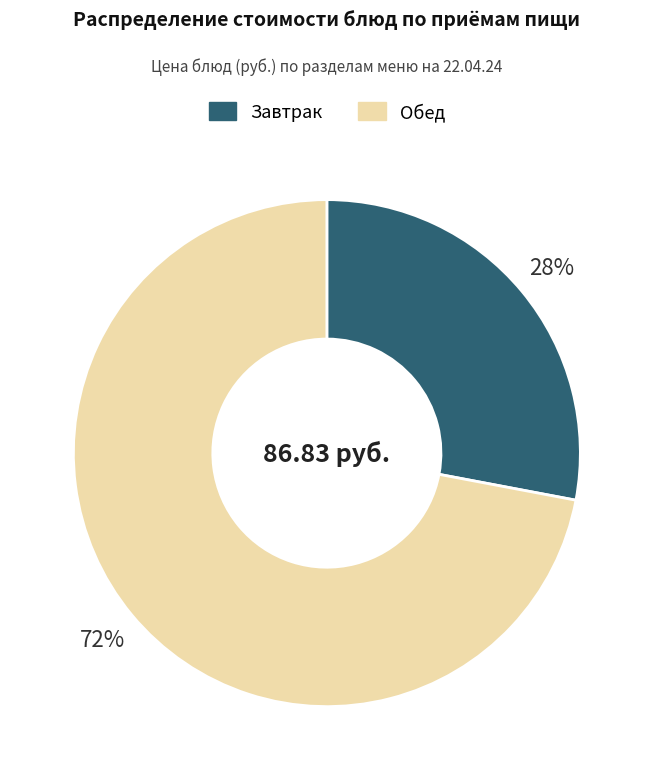

Is there a majority slice in this chart?

Yes